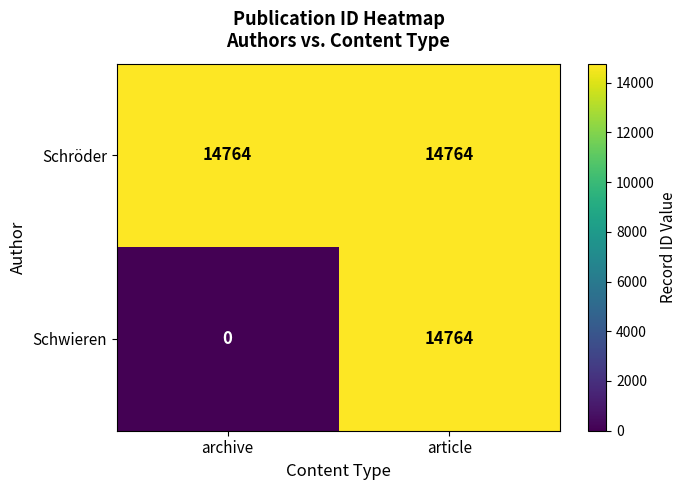

Which series has the largest range (max minus min)?

Schwieren